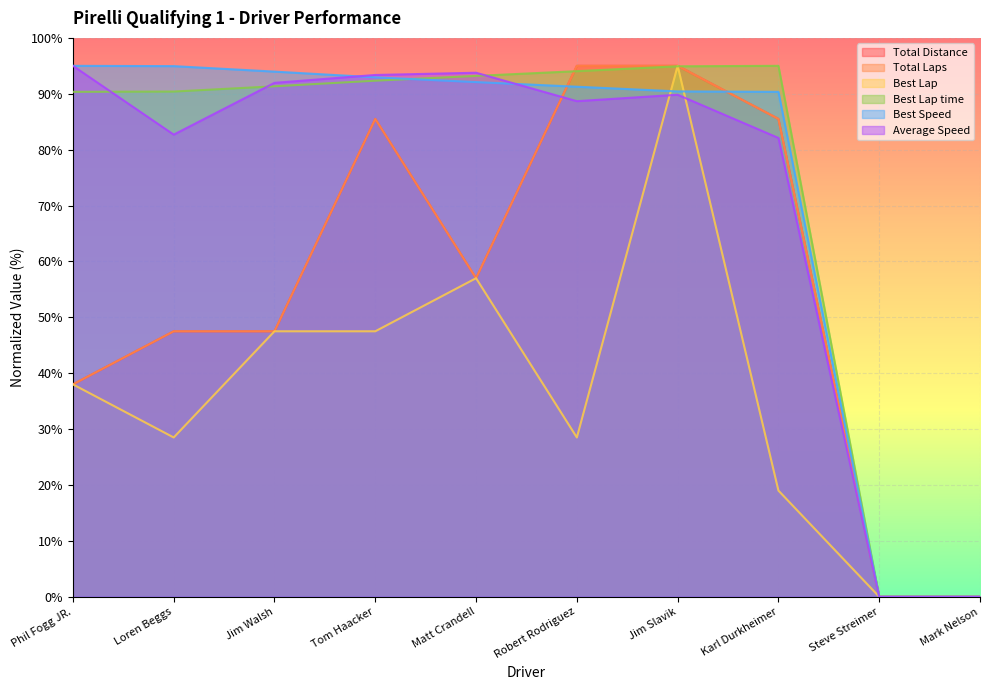

True or false: Best Lap time has a value of 0.0 at Mark Nelson.

True